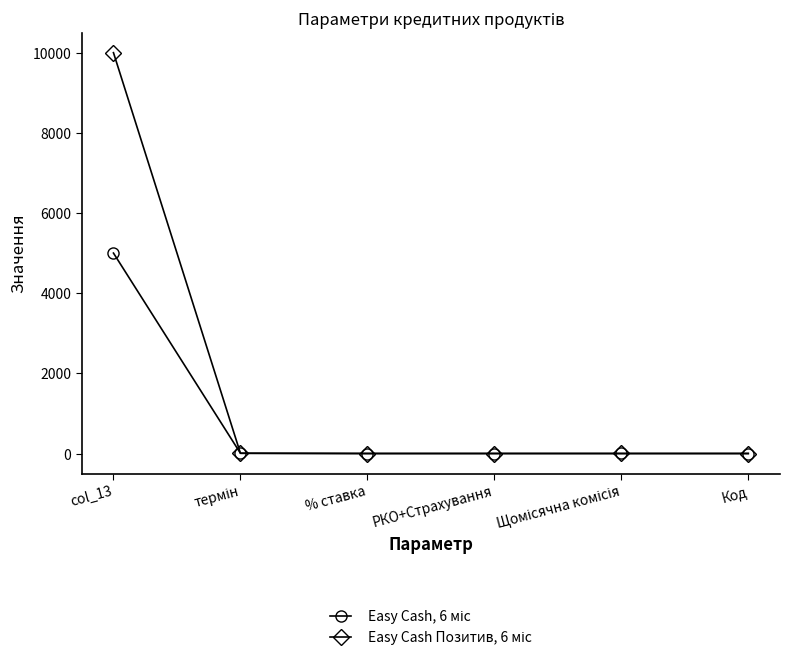

How many data points does each series have?

6